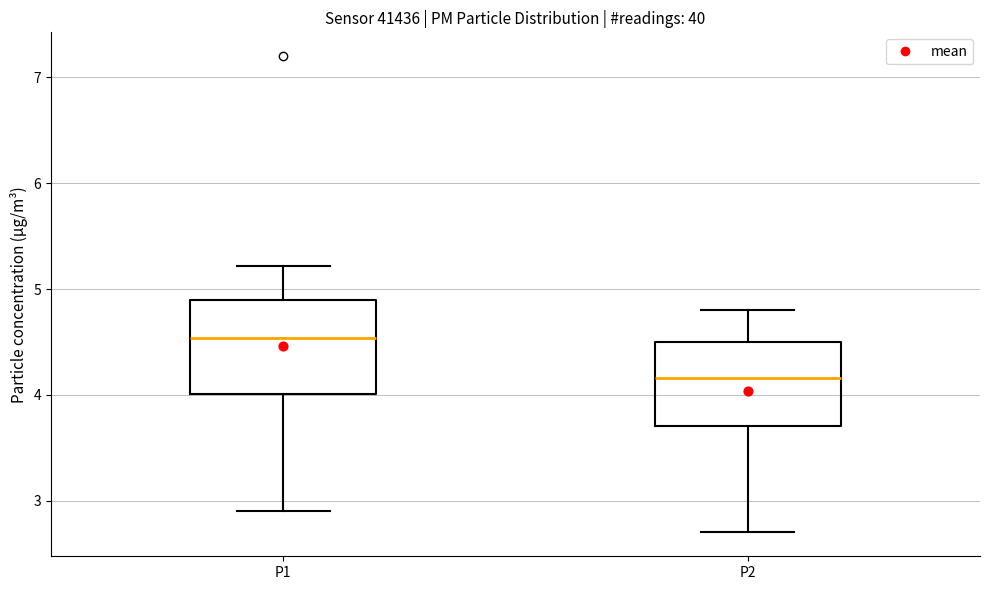

Reading left to right, transcribe this box plot: for each box, give where its median line is, the range the box spans, and where its two whiskers end, as read against the y-axis. The values are not printed on the chart, so give them approximately, as read against the axis.

P1: median 4.5, box 4.0 to 4.9, whiskers 2.9 to 5.2
P2: median 4.2, box 3.7 to 4.5, whiskers 2.7 to 4.8